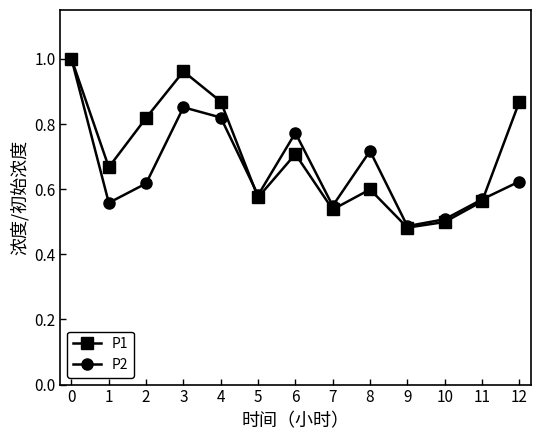

Which series has the largest range (max minus min)?

P1